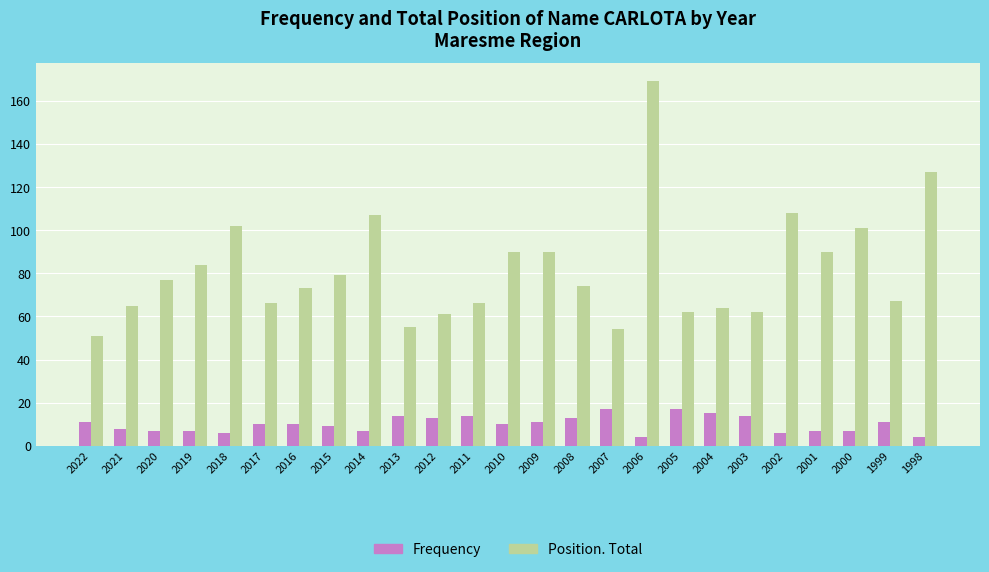

Is it true that Position. Total equals 262 at 2006?

False